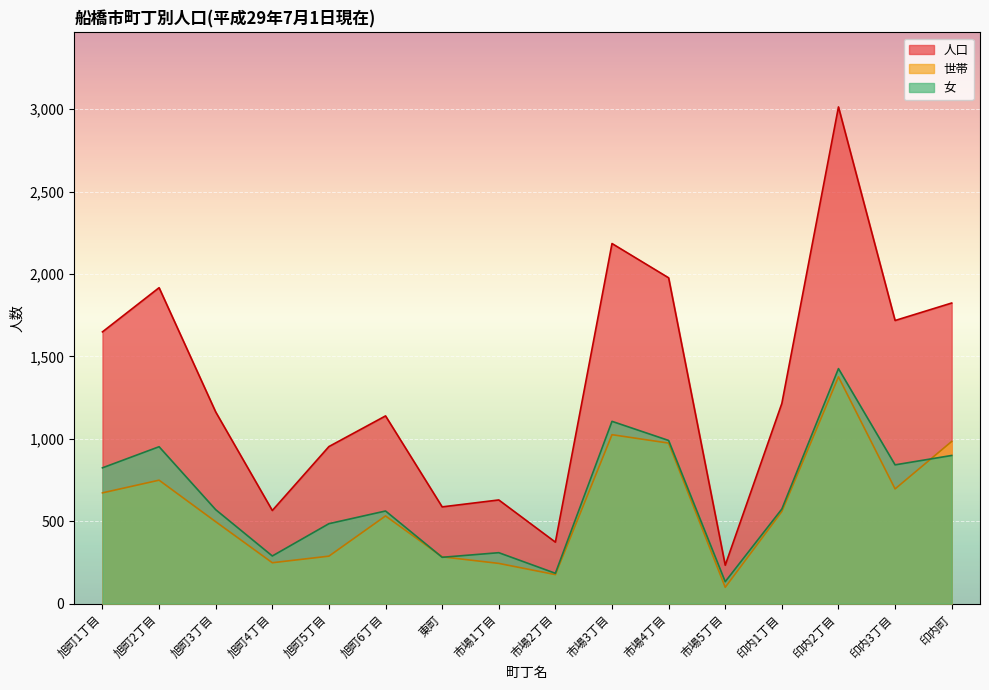

Reading right to left, list all the values displayed in this chart.

人口: 印内町=1824	印内3丁目=1718	印内2丁目=3014	印内1丁目=1215	市場5丁目=233	市場4丁目=1977	市場3丁目=2185	市場2丁目=373	市場1丁目=629	東町=587	旭町6丁目=1139	旭町5丁目=953	旭町4丁目=565	旭町3丁目=1163	旭町2丁目=1917	旭町1丁目=1649
世帯: 印内町=984	印内3丁目=696	印内2丁目=1376	印内1丁目=559	市場5丁目=99	市場4丁目=974	市場3丁目=1025	市場2丁目=176	市場1丁目=244	東町=284	旭町6丁目=532	旭町5丁目=288	旭町4丁目=248	旭町3丁目=497	旭町2丁目=749	旭町1丁目=672
女: 印内町=899	印内3丁目=842	印内2丁目=1426	印内1丁目=574	市場5丁目=133	市場4丁目=990	市場3丁目=1106	市場2丁目=184	市場1丁目=309	東町=281	旭町6丁目=562	旭町5丁目=485	旭町4丁目=289	旭町3丁目=570	旭町2丁目=952	旭町1丁目=824